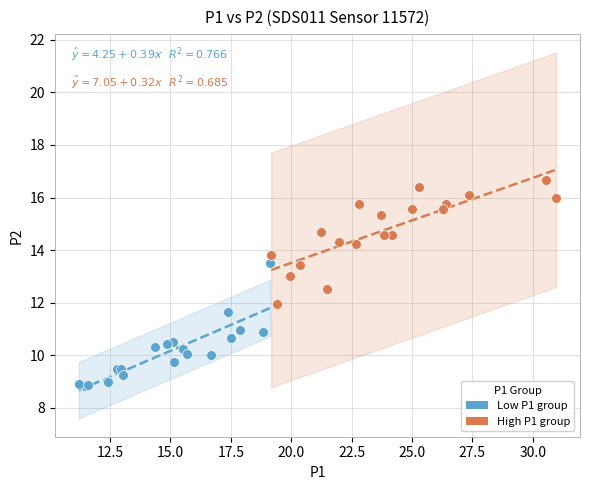

Which series reaches the minimum Y coordinate?

Low P1 group